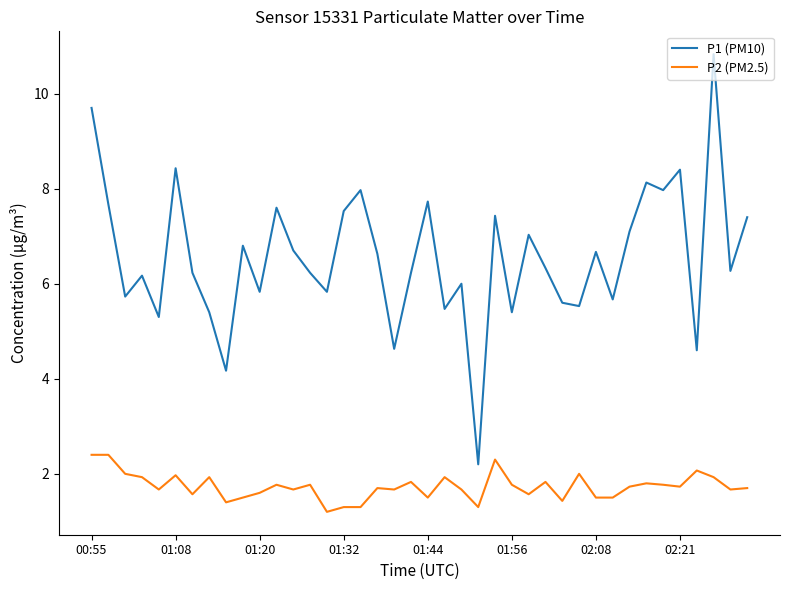

Which series has the widest spread of values?

P1 (PM10)